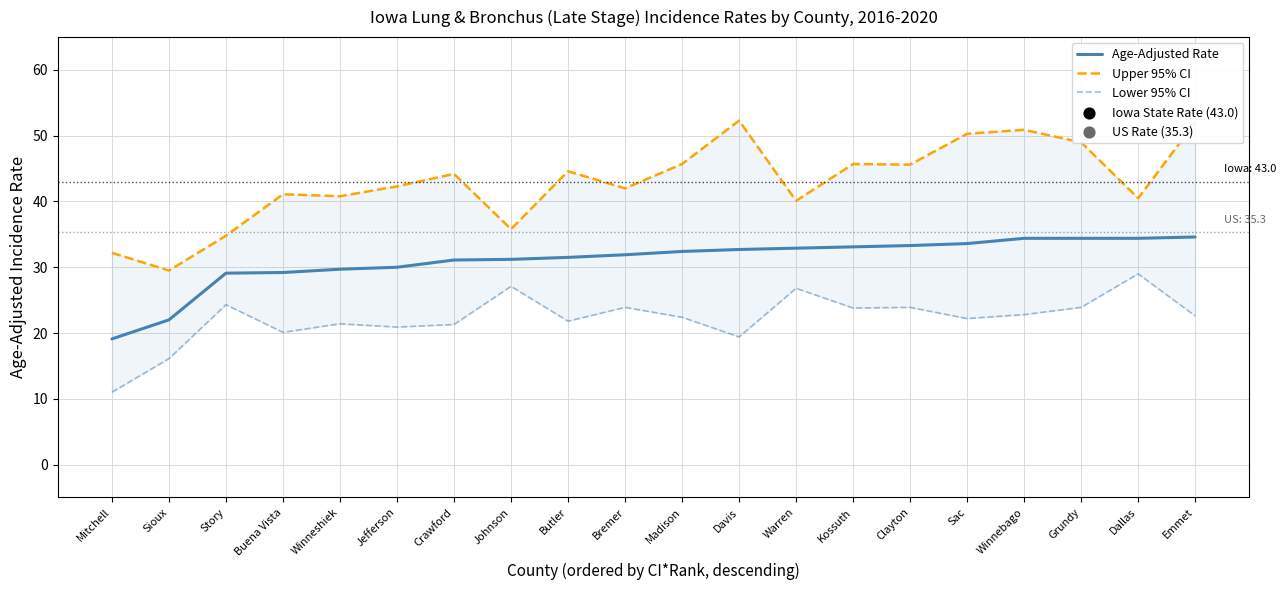

What are all the series names shown in the legend?

Age-Adjusted Rate, Upper 95% CI, Lower 95% CI